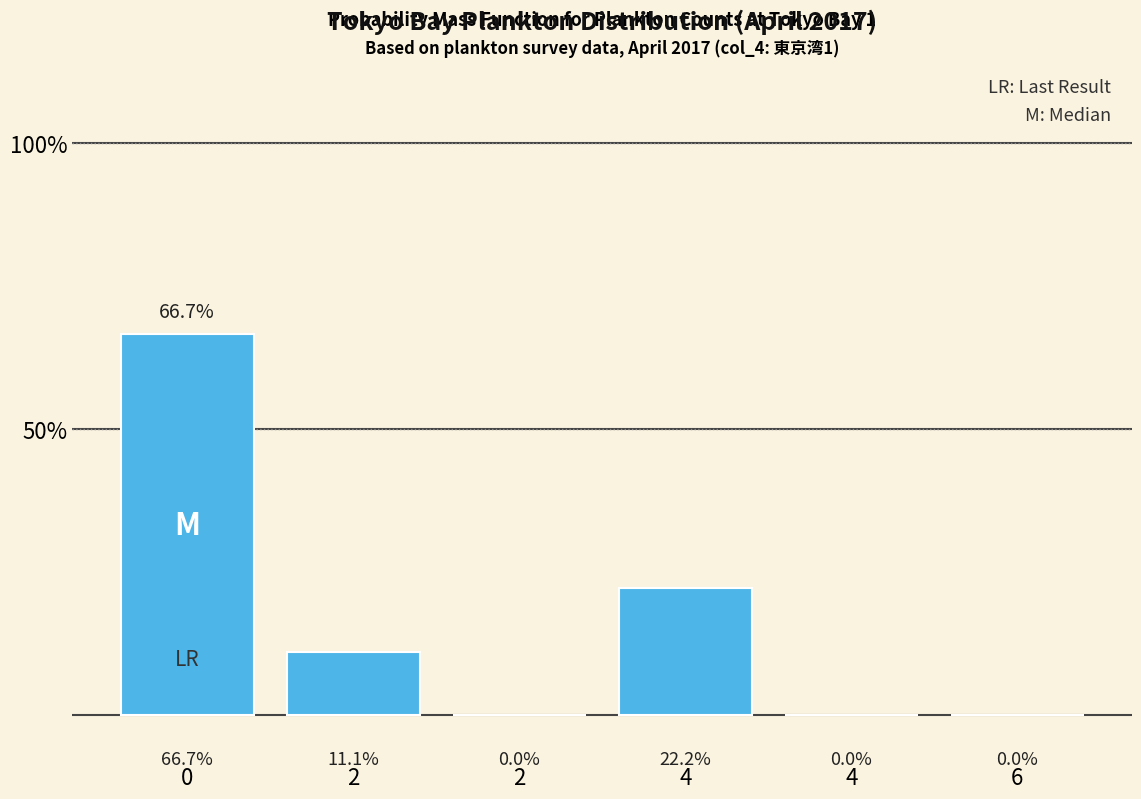

How many data points are above 11?

3